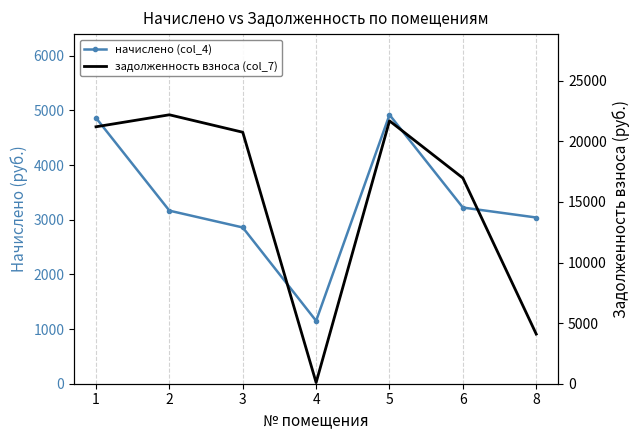

In начислено (col_4), how many points are higher than both neighbors (excluding endpoints)?

1